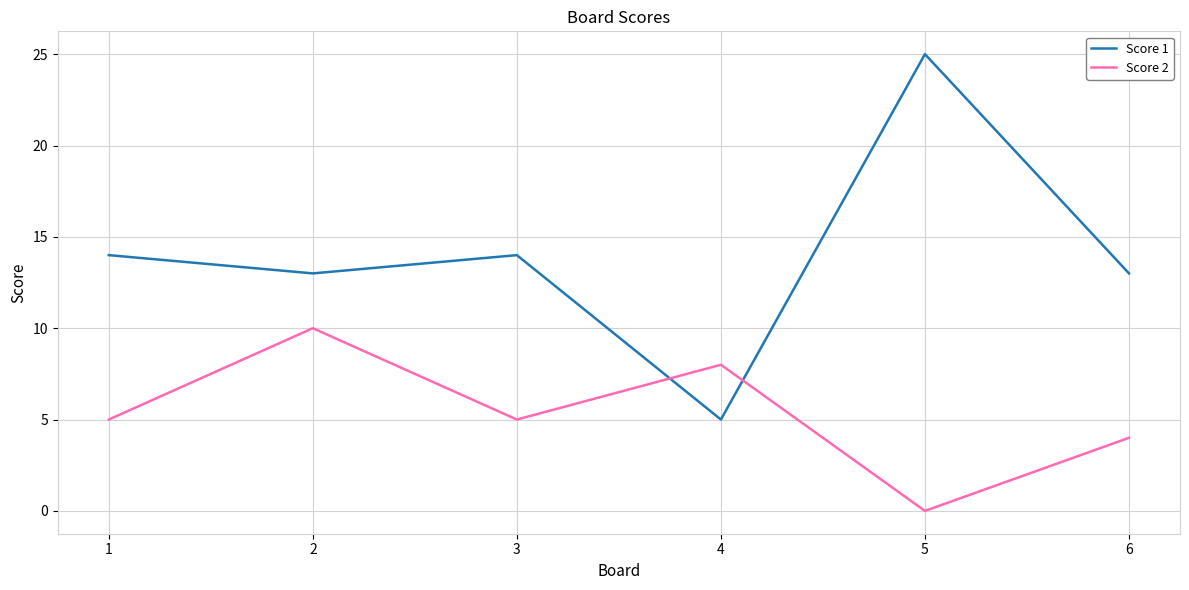

What is the spread (max minus min) of values at 5?

25